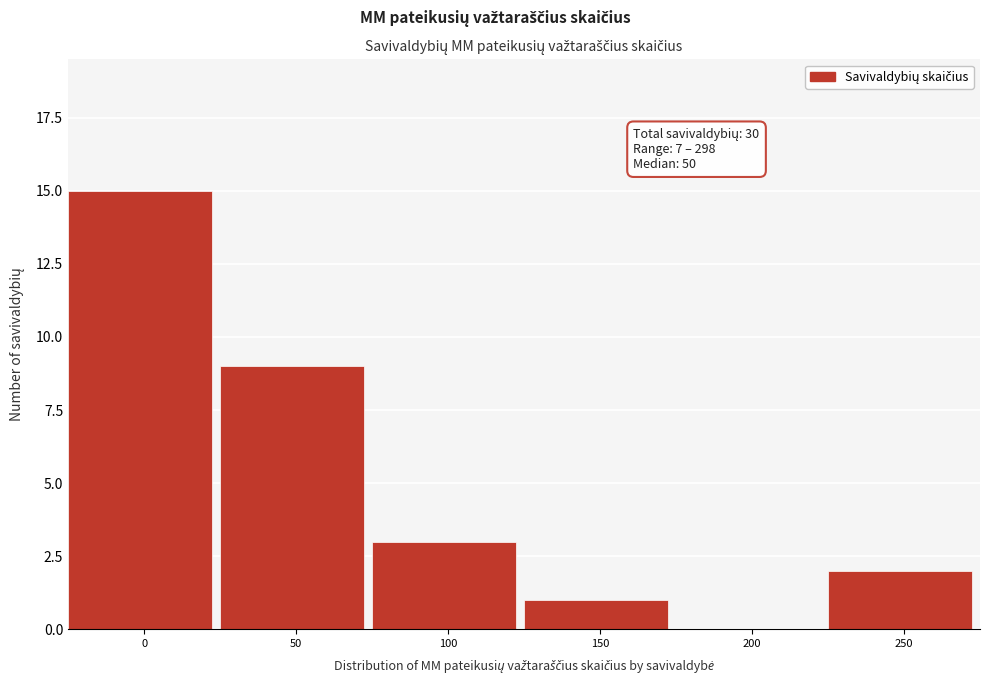

Reading left to right, what are all the values shown in this chart?

0=15	50=9	100=3	150=1	200=0	250=2